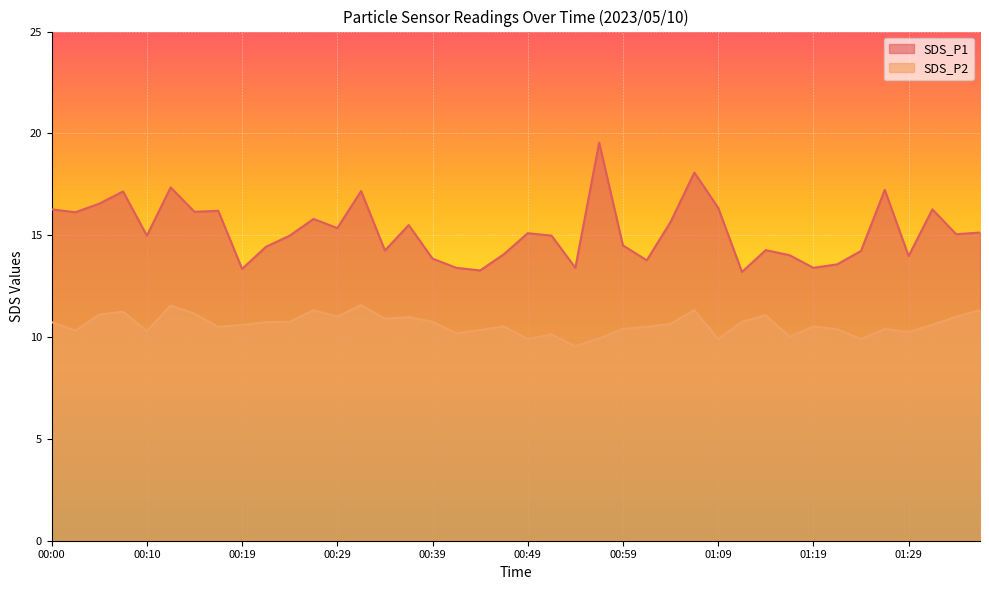

True or false: SDS_P1 and SDS_P2 cross at least once.

False